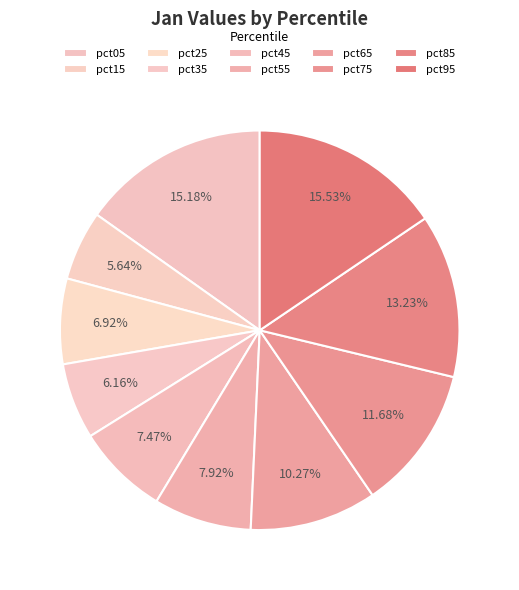

How many slices are in this pie chart?

10